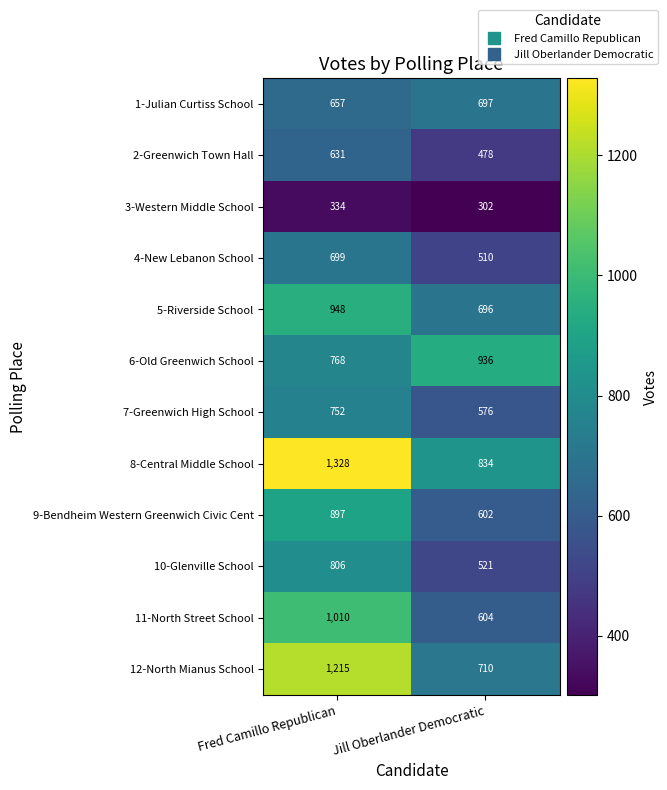

Is it true that 4-New Lebanon School equals 699 at Fred Camillo Republican?

True